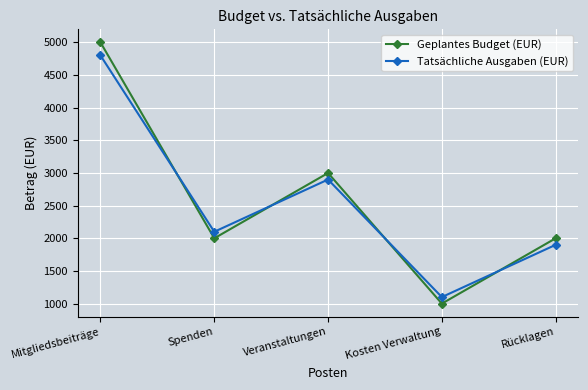

Read the Tatsächliche Ausgaben (EUR) value at Spenden.

2100